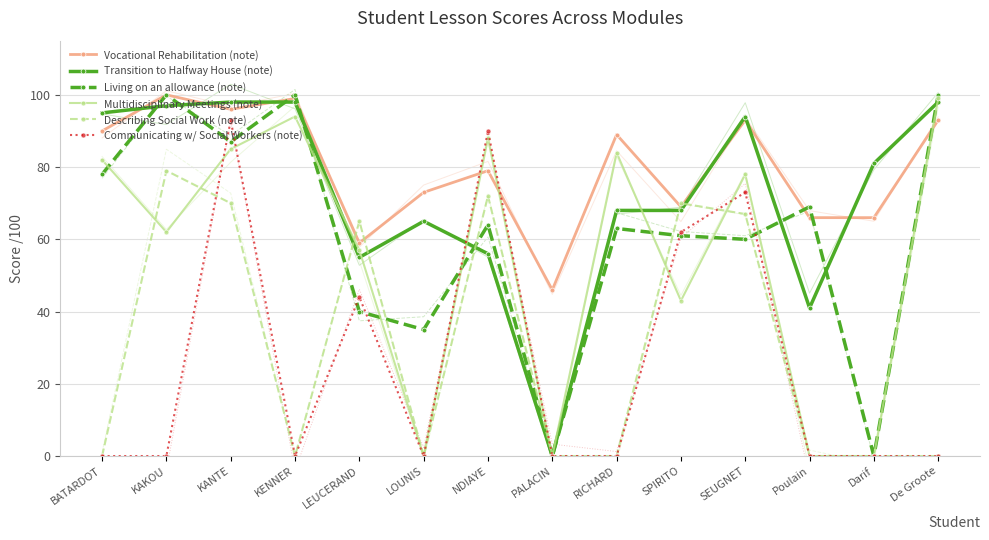

At SPIRITO, list the series in order from largest to smallest.

Describing Social Work (note), Vocational Rehabilitation (note), Transition to Halfway House (note), Communicating w/ Social Workers (note), Living on an allowance (note), Multidisciplinary Meetings (note)